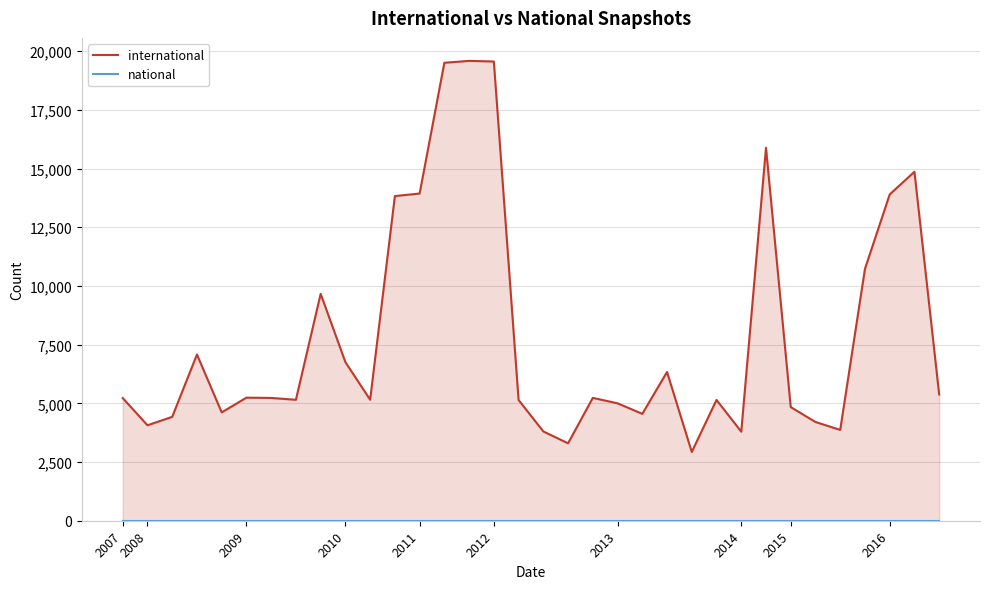

Reading right to left, extract all data points from this chart.

international: 5375	14862	13896	10726	3868	4205	4839	15884	3792	5145	2928	6335	4552	5001	5232	3297	3803	5141	19558	19584	19504	13934	13827	5153	6755	9662	5151	5229	5242	4614	7079	4424	4065	5224
national: 0	0	0	0	0	0	0	0	0	0	0	0	0	0	0	0	0	0	0	0	0	0	0	0	0	0	0	0	0	0	0	0	0	0